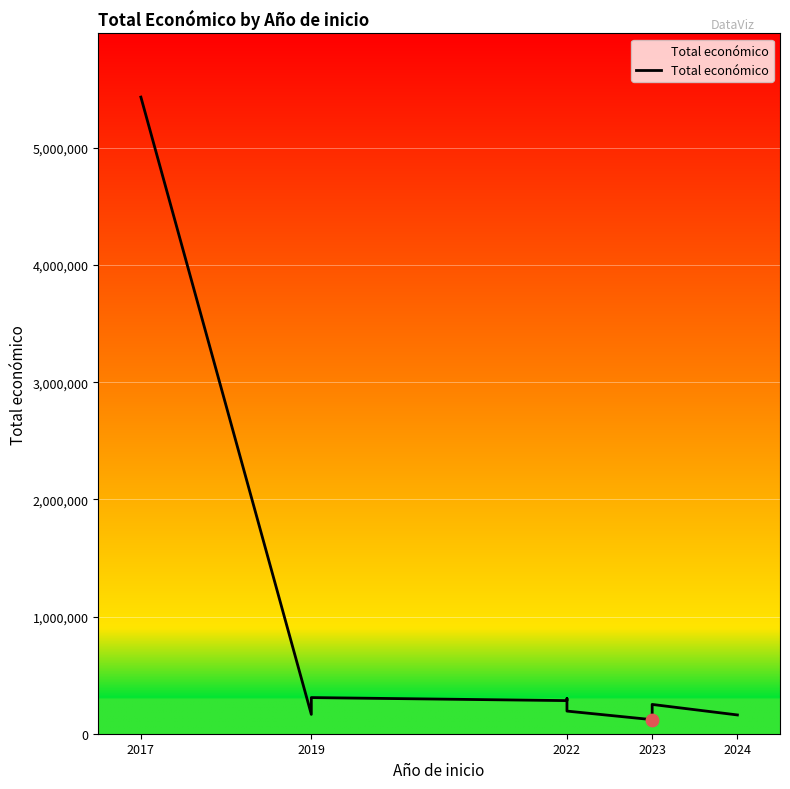

Between 2023 and 2022, which is larger?

2022